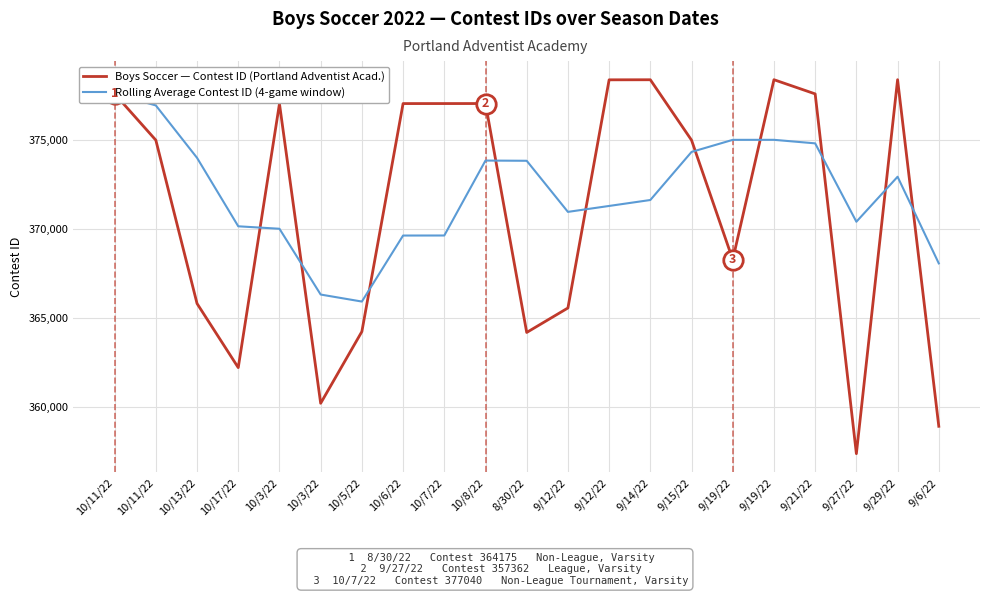

What is the sum of the Boys Soccer — Contest ID (Portland Adventist Acad.) values at 9/12/22 and 10/13/22?

744174.0